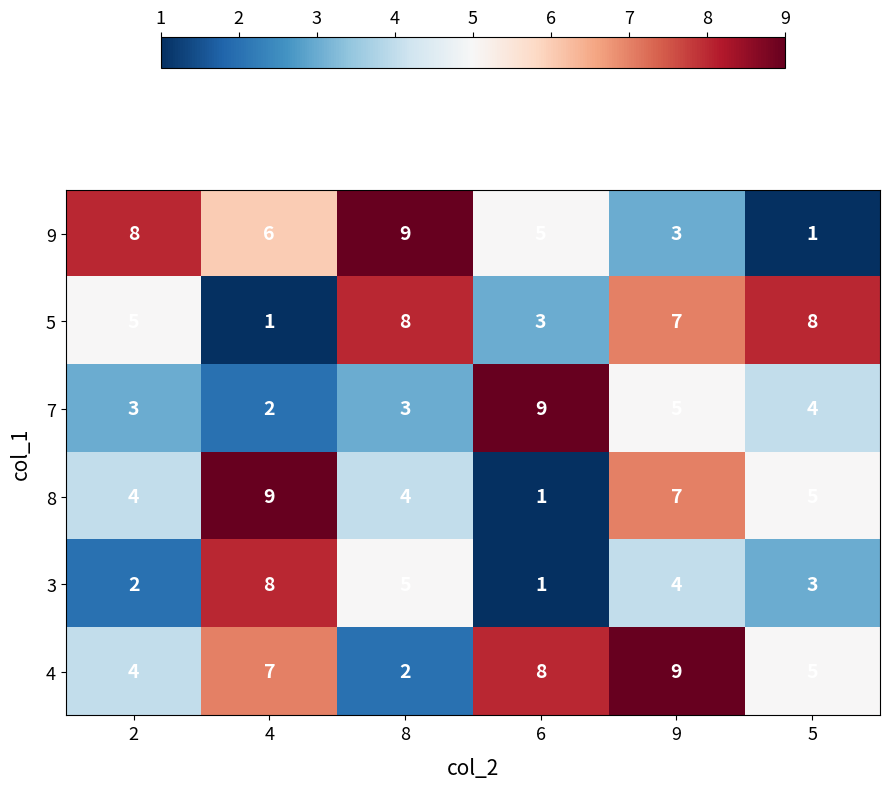

What is the maximum value shown in the chart?

9